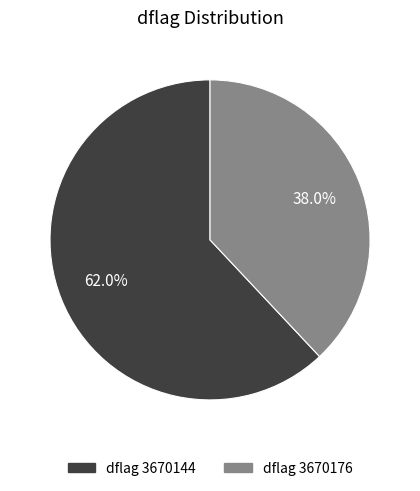

Is there any slice that represents more than half of the pie?

Yes